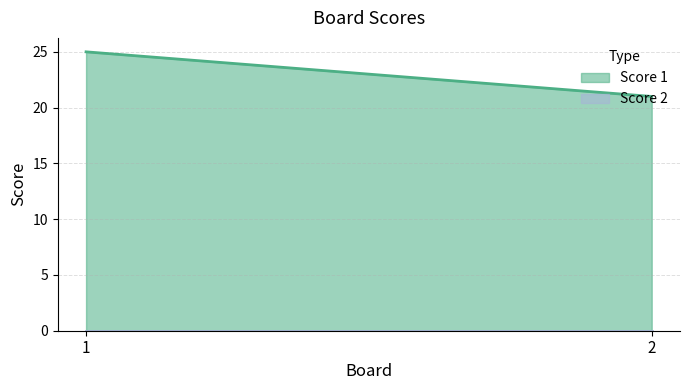

Does the chart have visible grid lines?

Yes